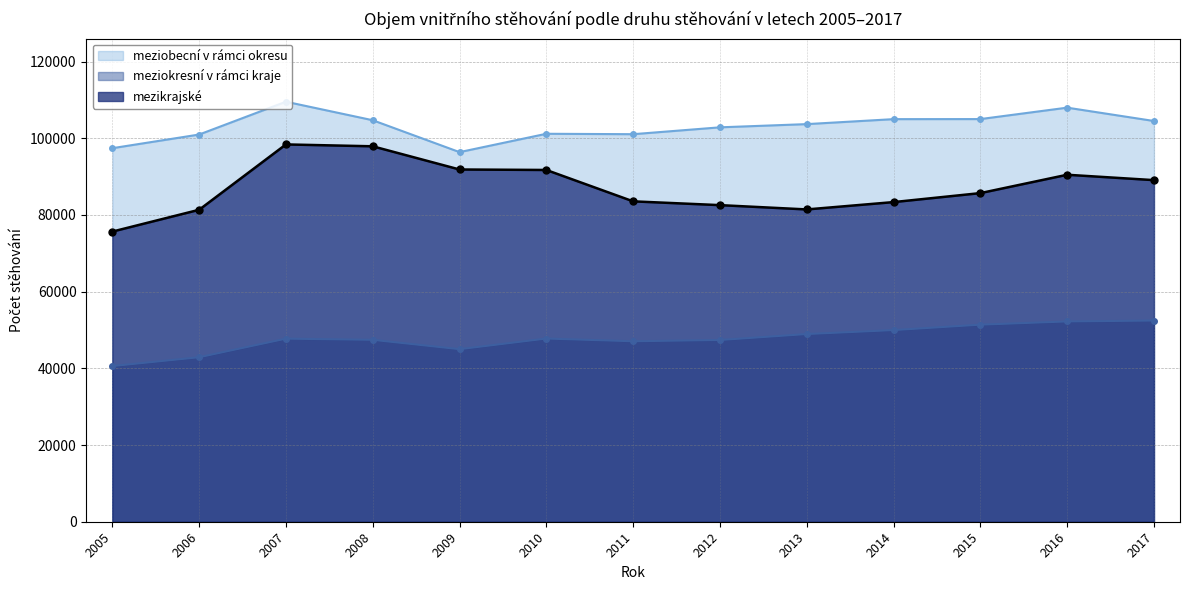

At how many categories does at least one series exceed 45694?

13